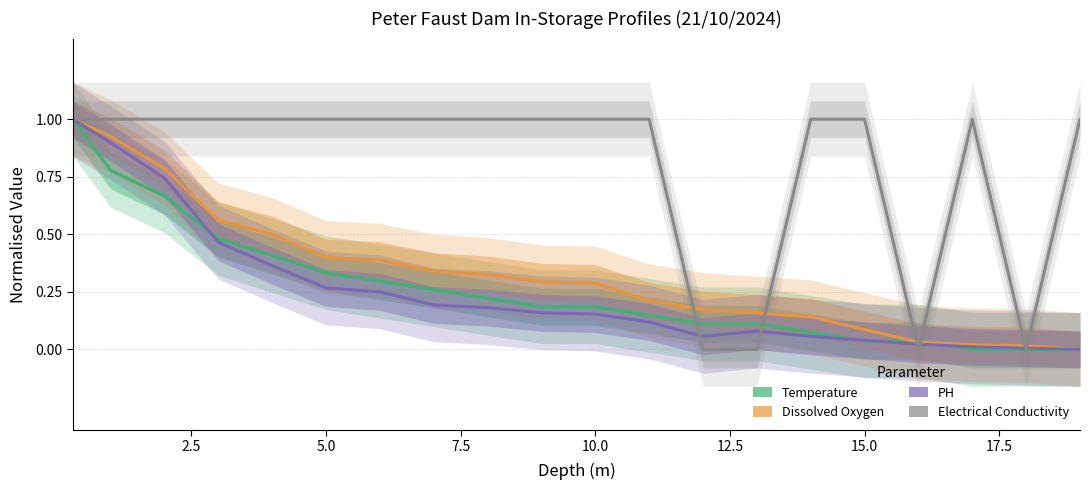

Rank the series by their maximum value, from lowest to highest.

Temperature, Dissolved Oxygen, PH, Electrical Conductivity